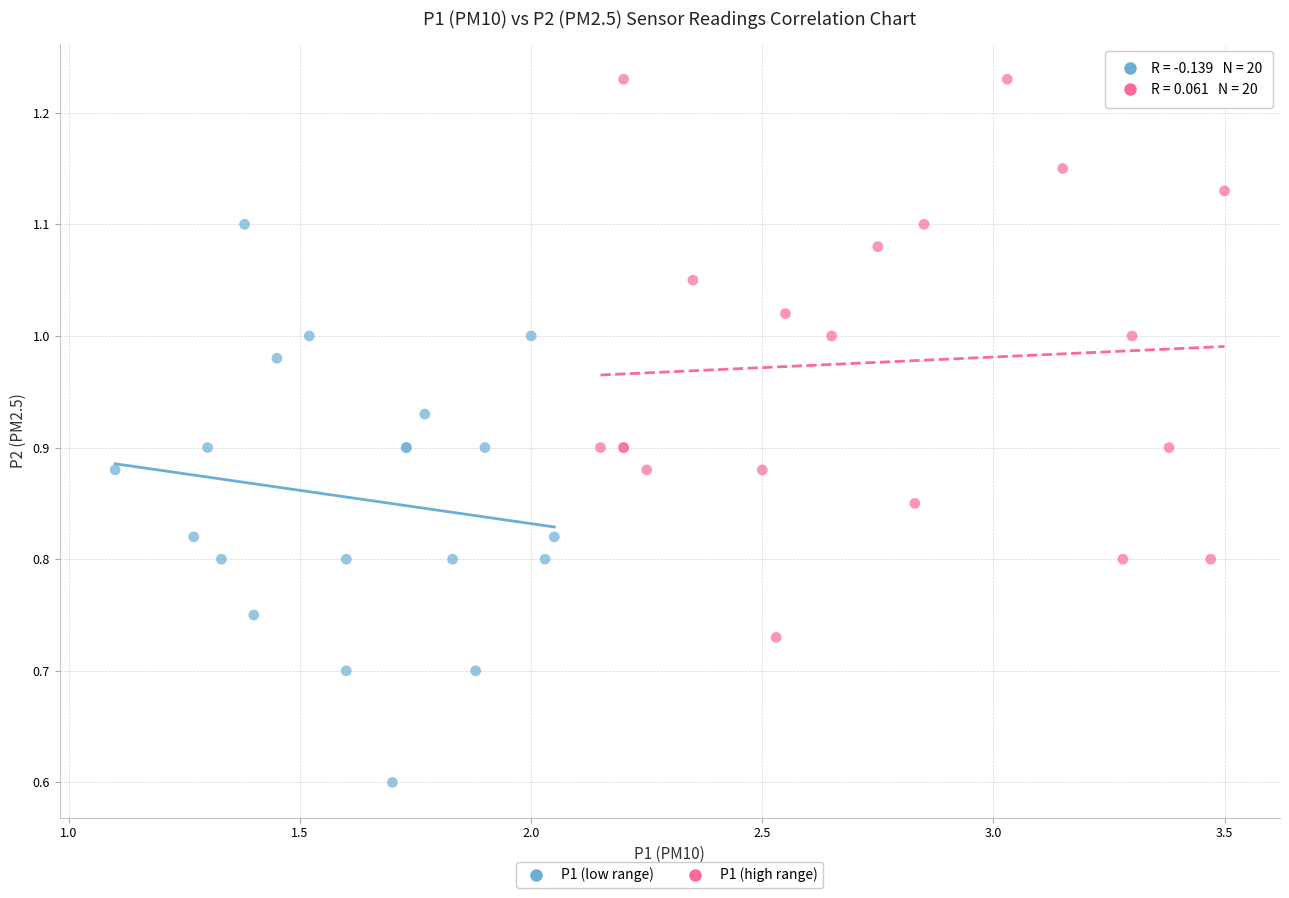

Which series reaches the maximum Y coordinate?

P1 (high range)